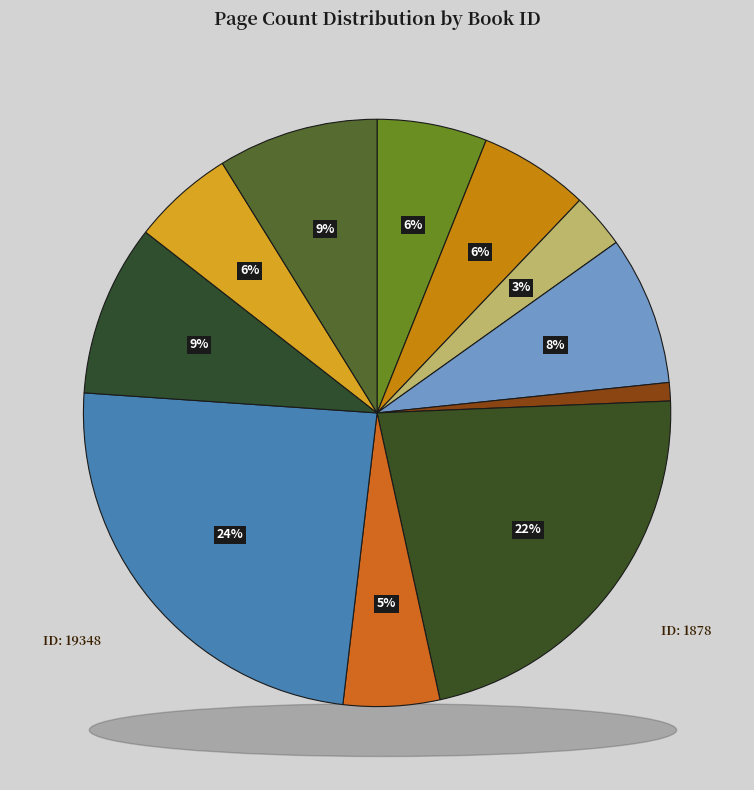

What is the largest slice in the pie chart?

19348